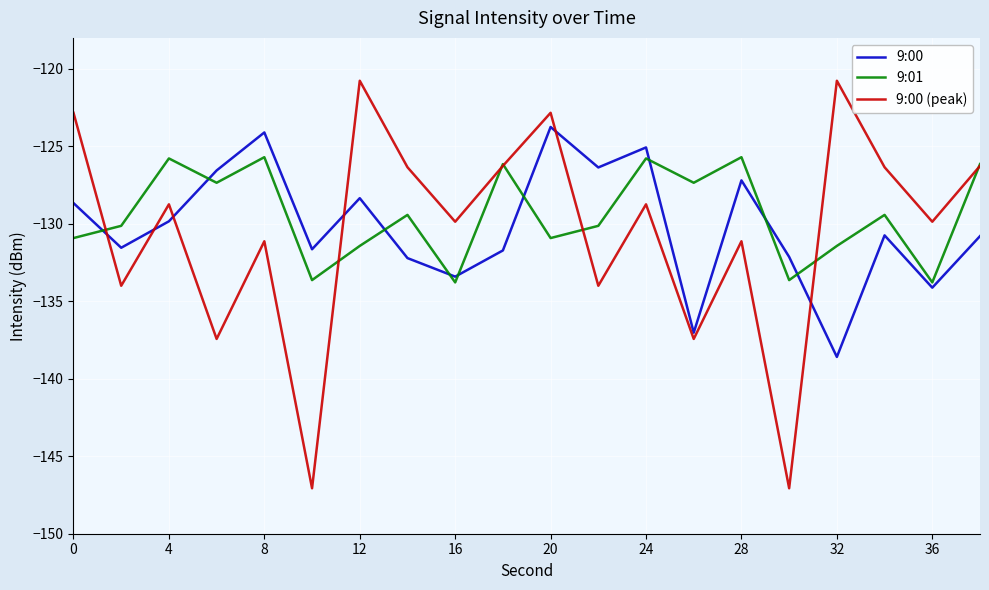

After their last crossing, which series has the higher values: 9:00 (peak) or 9:00?

9:00 (peak)